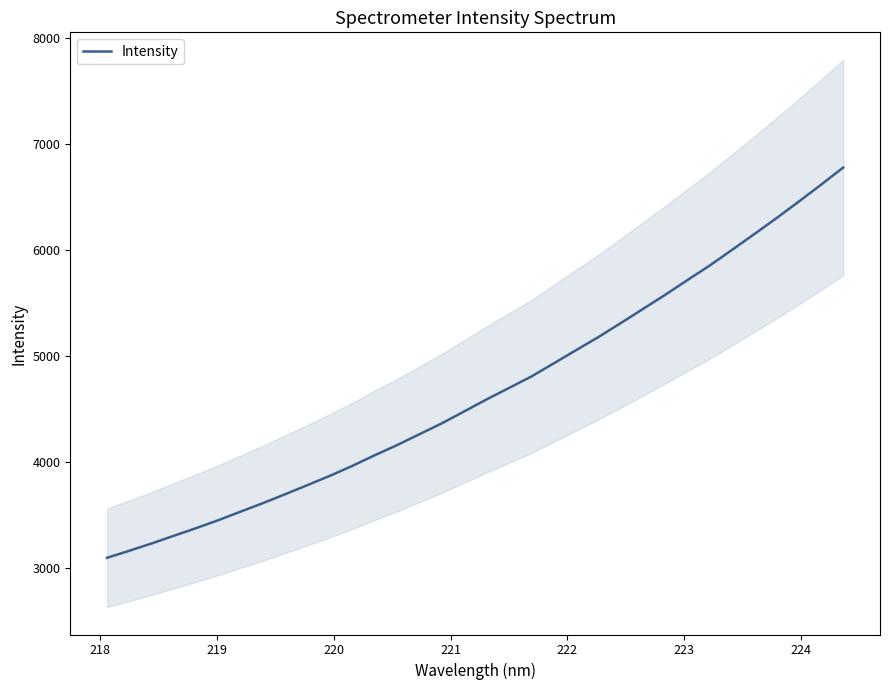

What is the highest value of the Intensity series?

6776.3